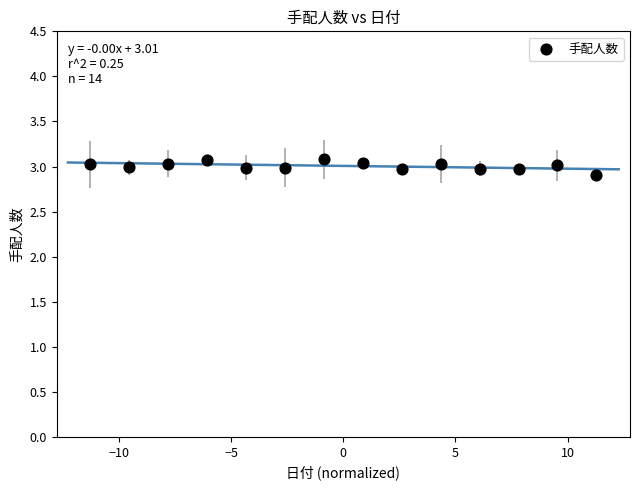

What is the range of X values (max minus min)?

22.6